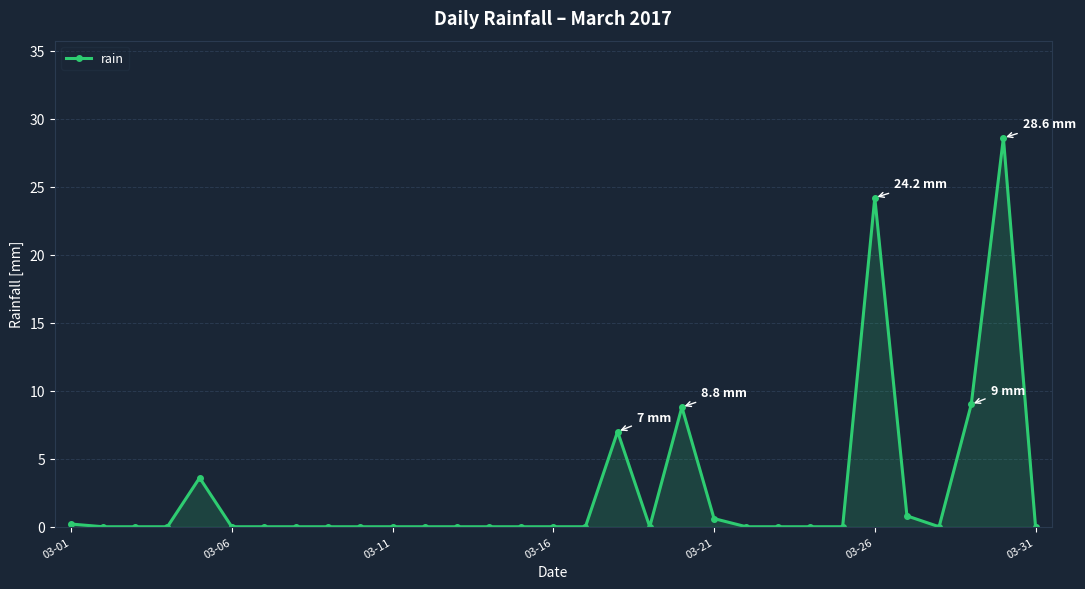

What is the value of the 30th point from the left?

28.6